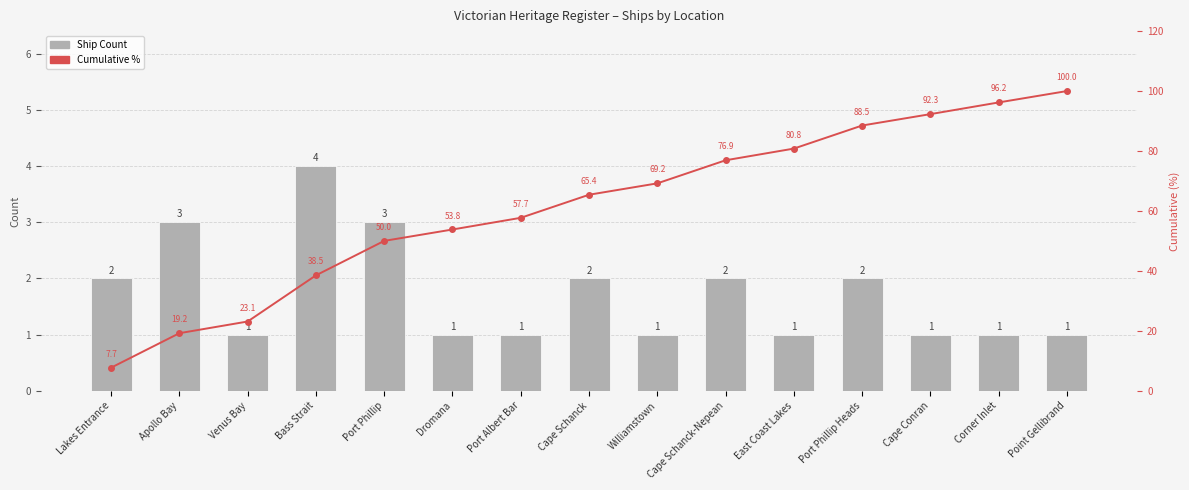

What value does the Ship Count series have at Port Phillip Heads?

2.0